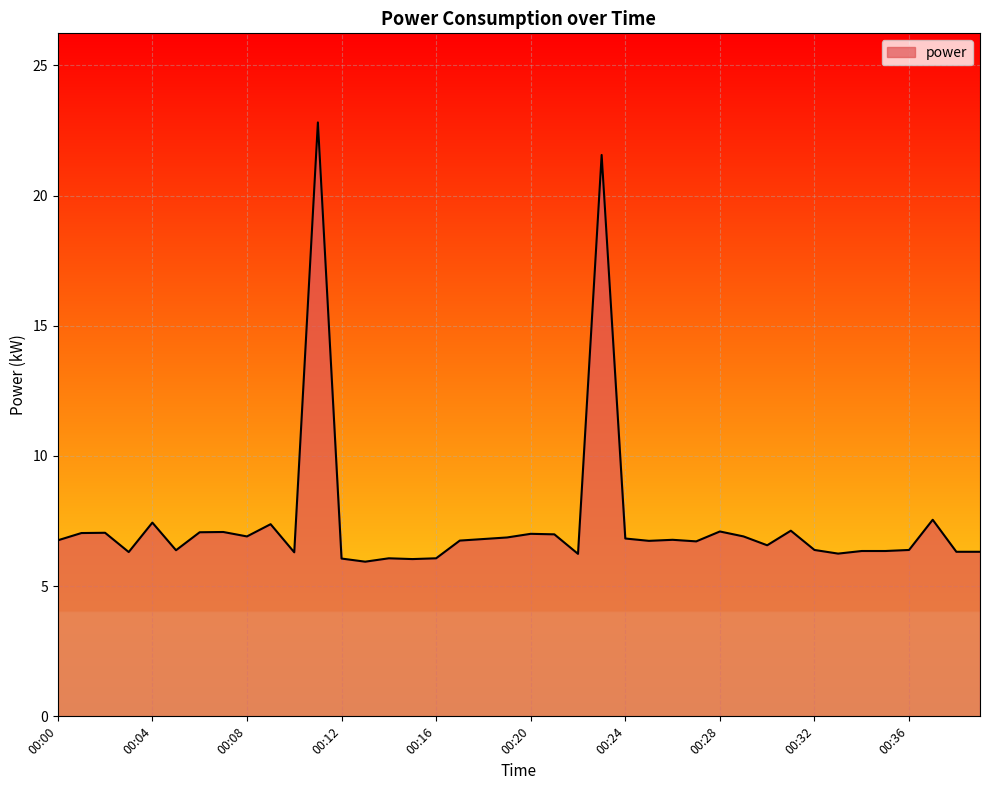

What is the maximum value shown in the chart?

22.8